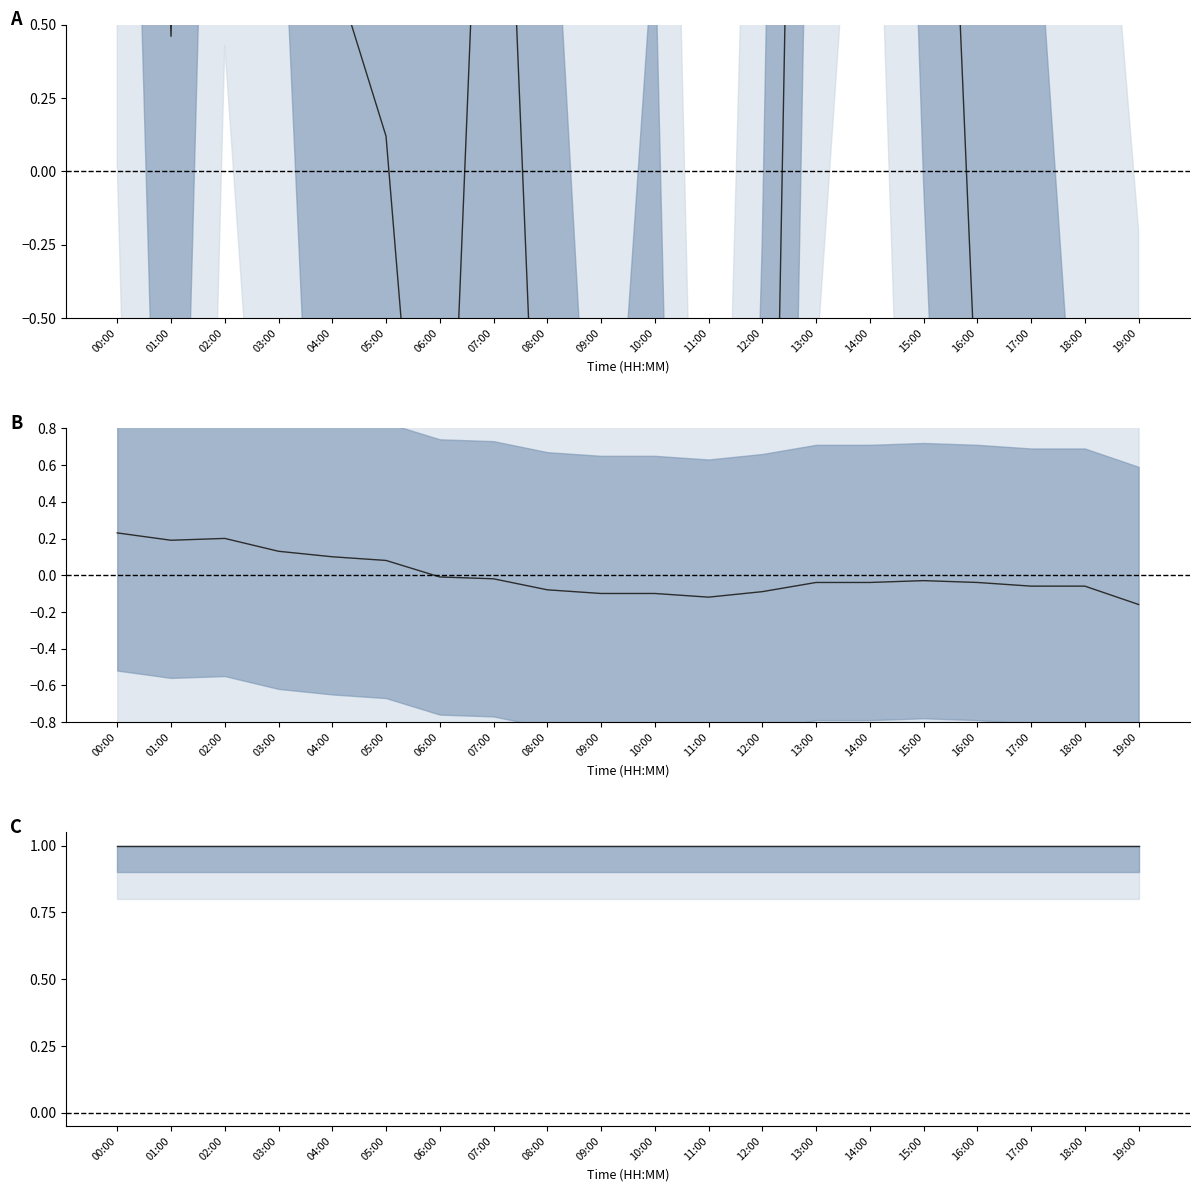

What is the value of the humidity (normalized) point at the 13th from the left?

1.0